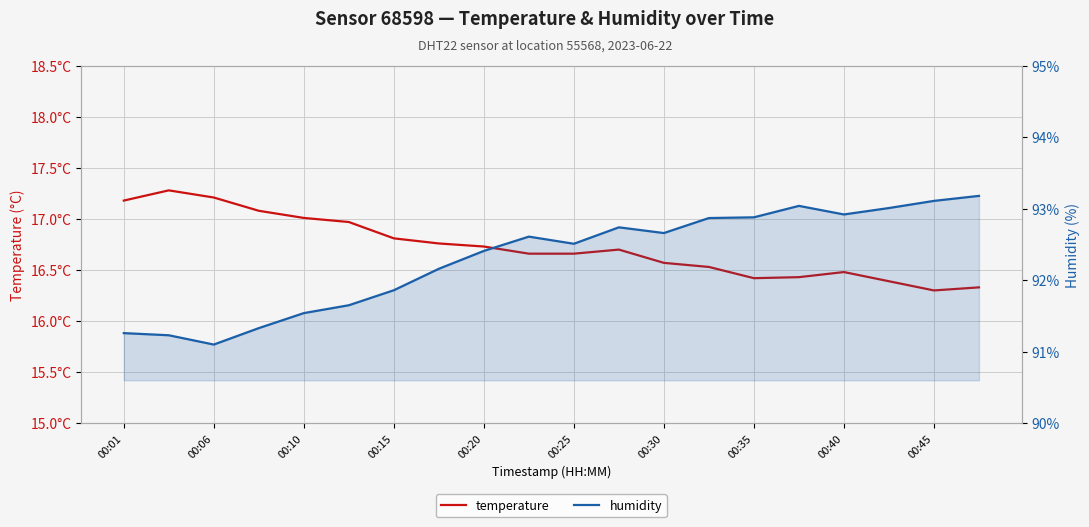

In temperature, how many points are lower than both neighbors (excluding endpoints)?

2